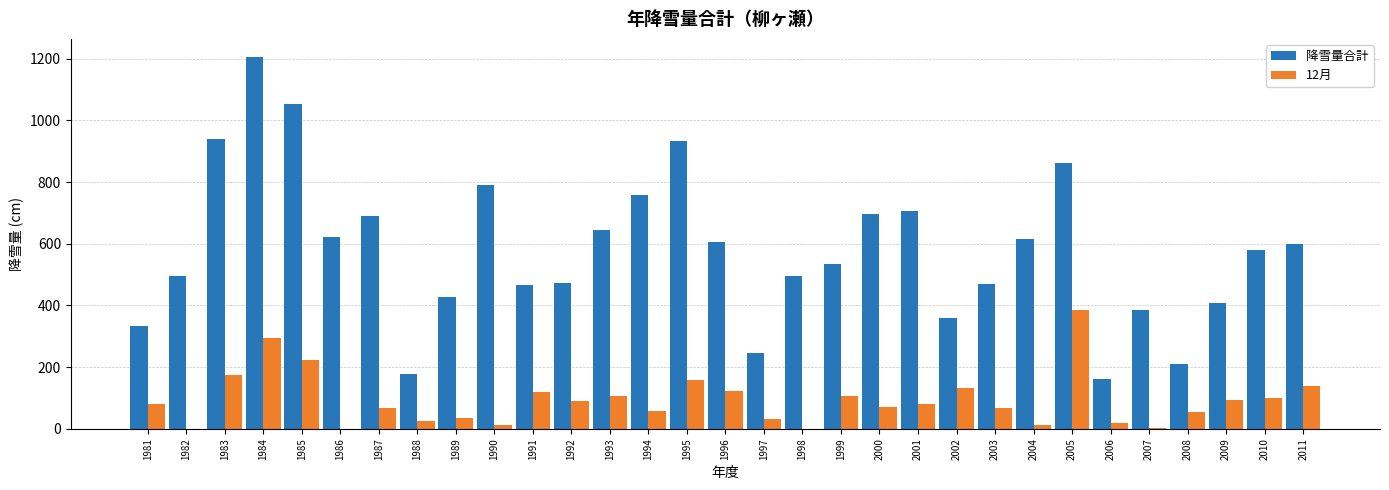

At which category is the sum across all series the highest?

1984